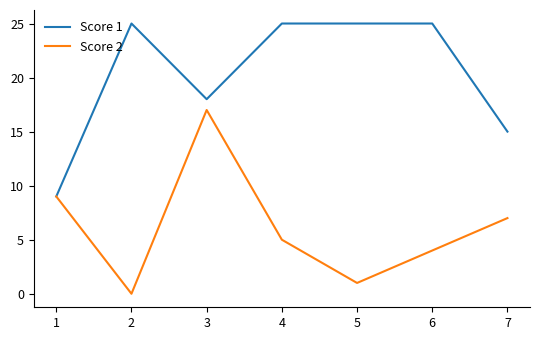

What are all the series names shown in the legend?

Score 1, Score 2